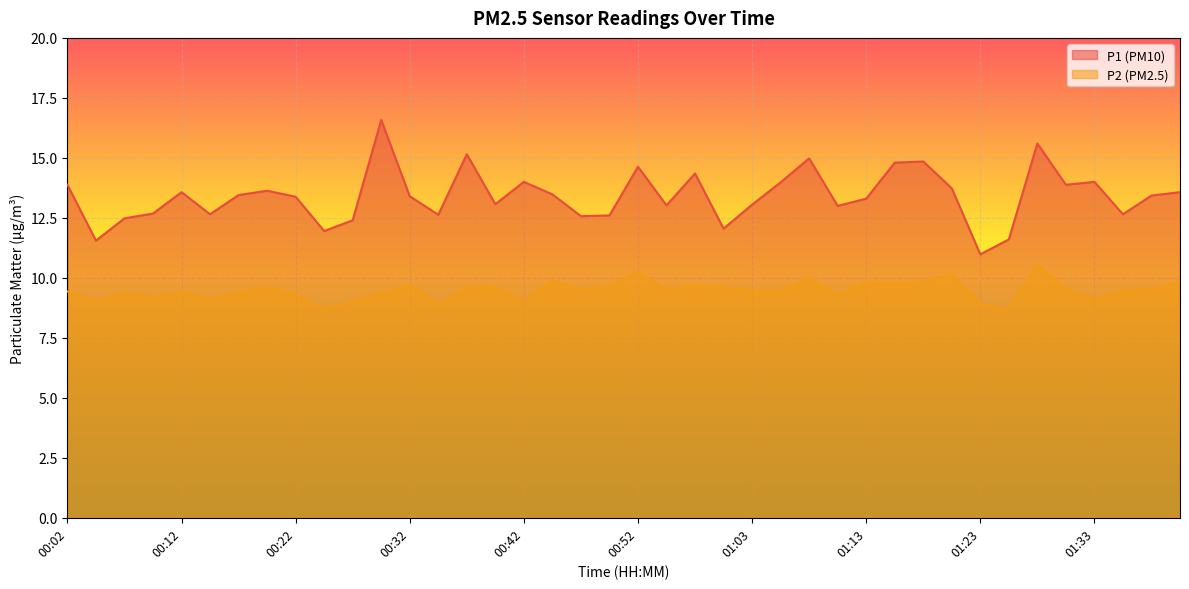

Where is the first local maximum for P2?

00:07